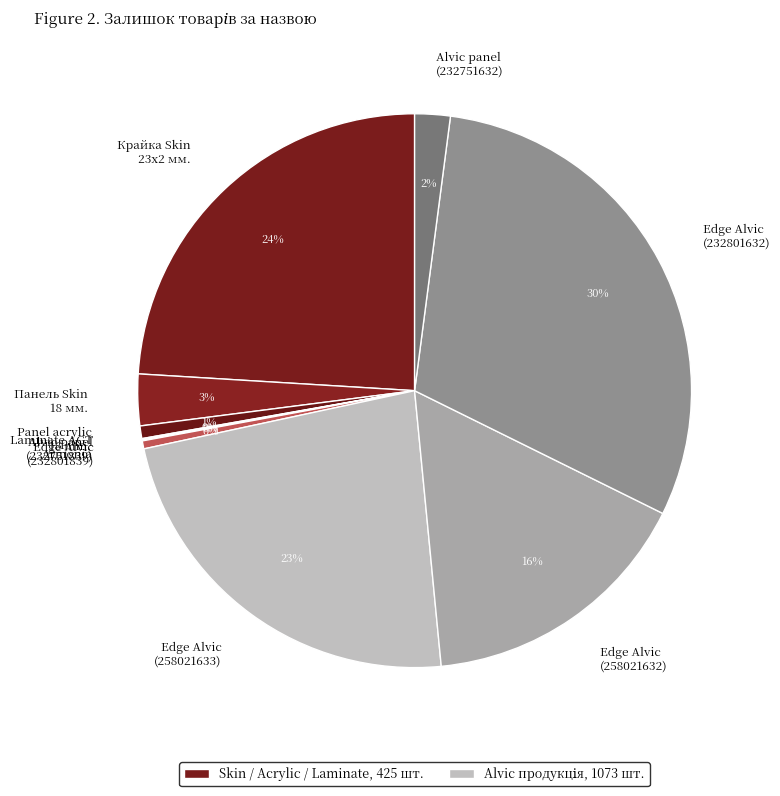

Does any single category account for the majority?

No